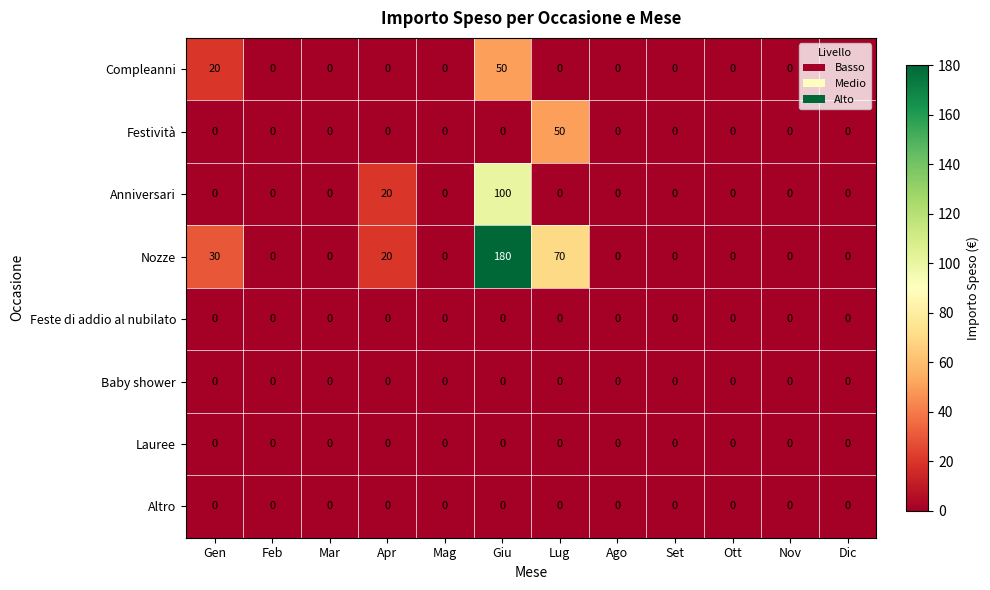

What is the average value of the Compleanni series?

6